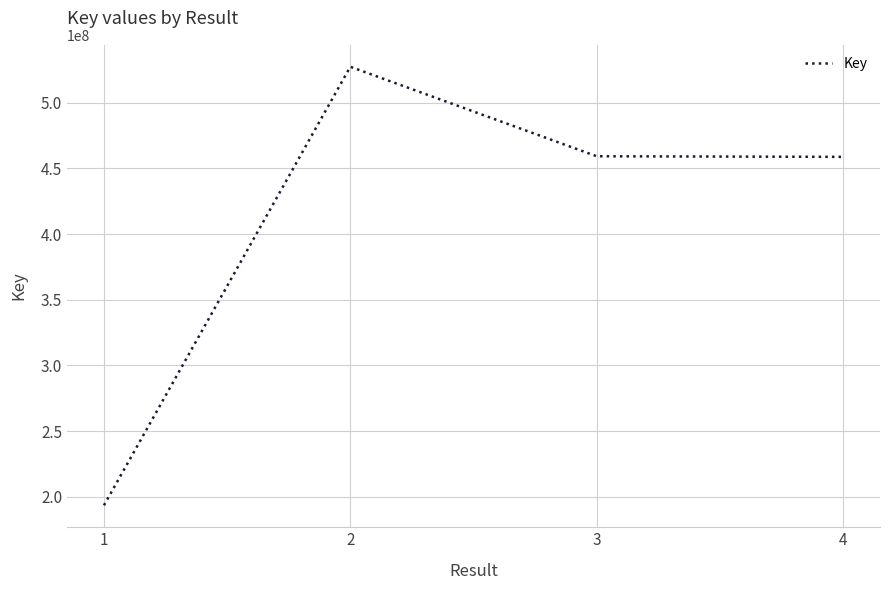

The chart shows a value of 459249881 at 3. True or false?

True